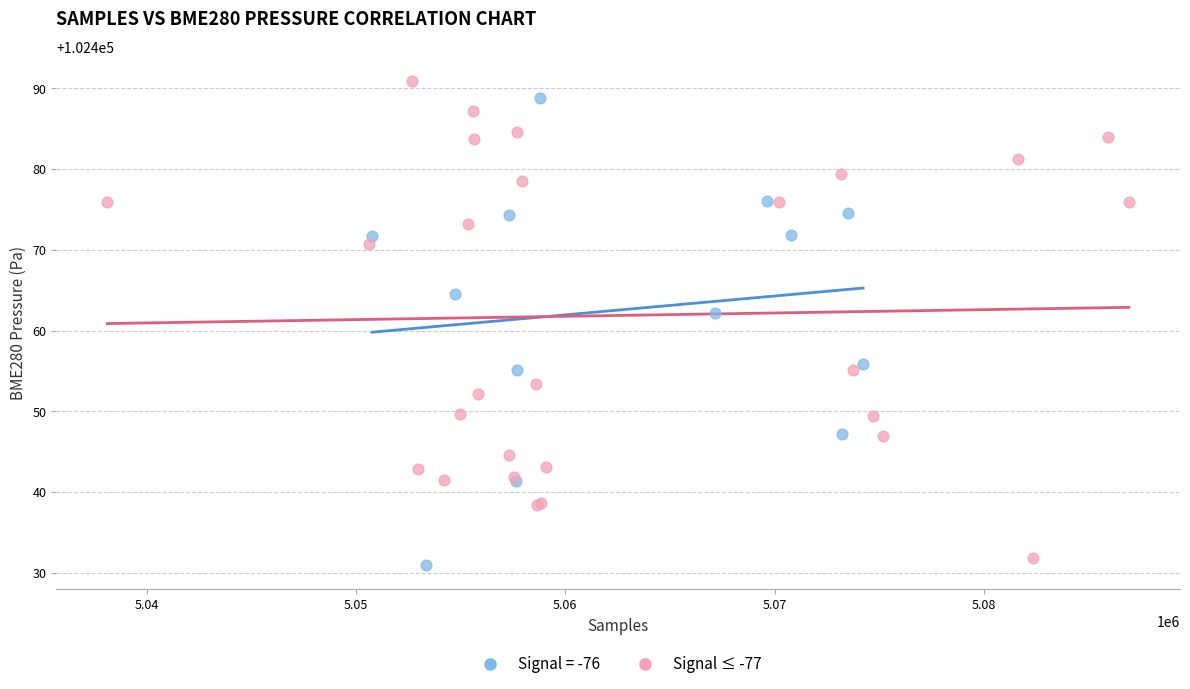

What are all the series names shown in the legend?

Signal = -76, Signal ≤ -77